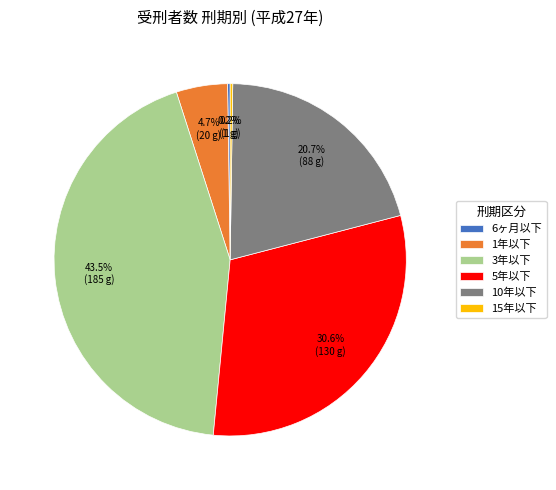

Which slice is the largest?

3年以下